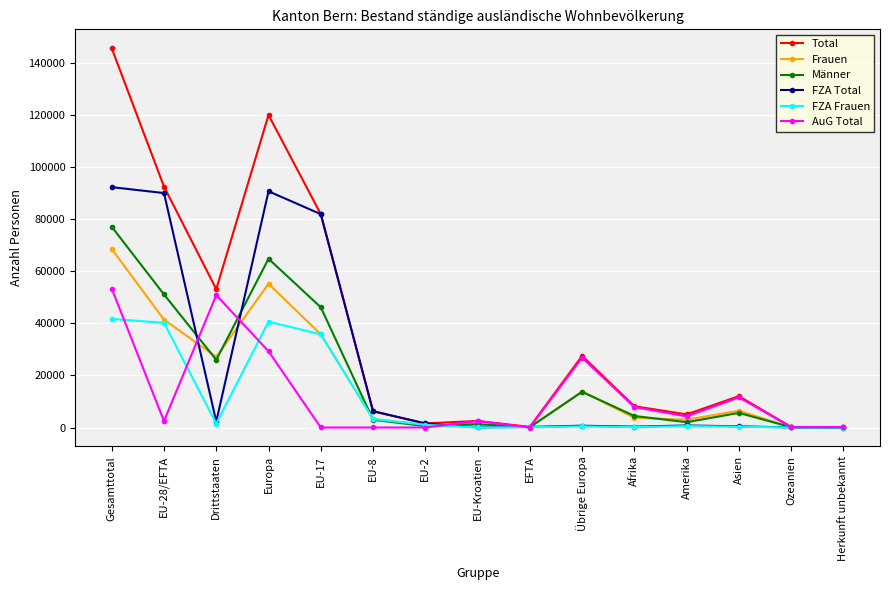

What is the value of the FZA Frauen point at the 3rd from the left?

1502